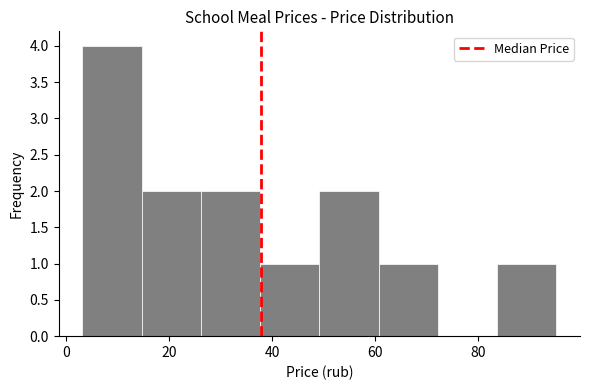

Reading left to right, list every bar in this chart as the range it spans on the x-axis followed by its height. Neither the bar edges nor the heights are printed on the chart, so give them approximately, as read against the axes.

4 to 14: 4
14 to 26: 2
26 to 38: 2
38 to 50: 1
50 to 60: 2
60 to 72: 1
72 to 84: 0
84 to 96: 1